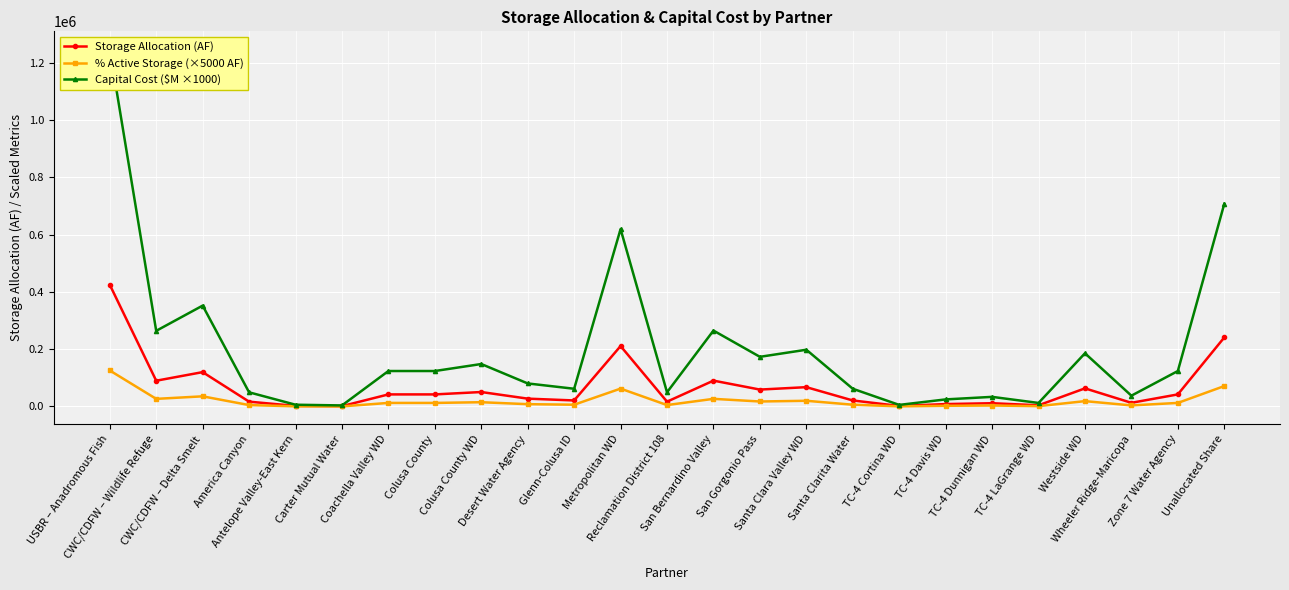

At which label is Capital Cost ($M ×1000) closest to 625526?

Metropolitan WD